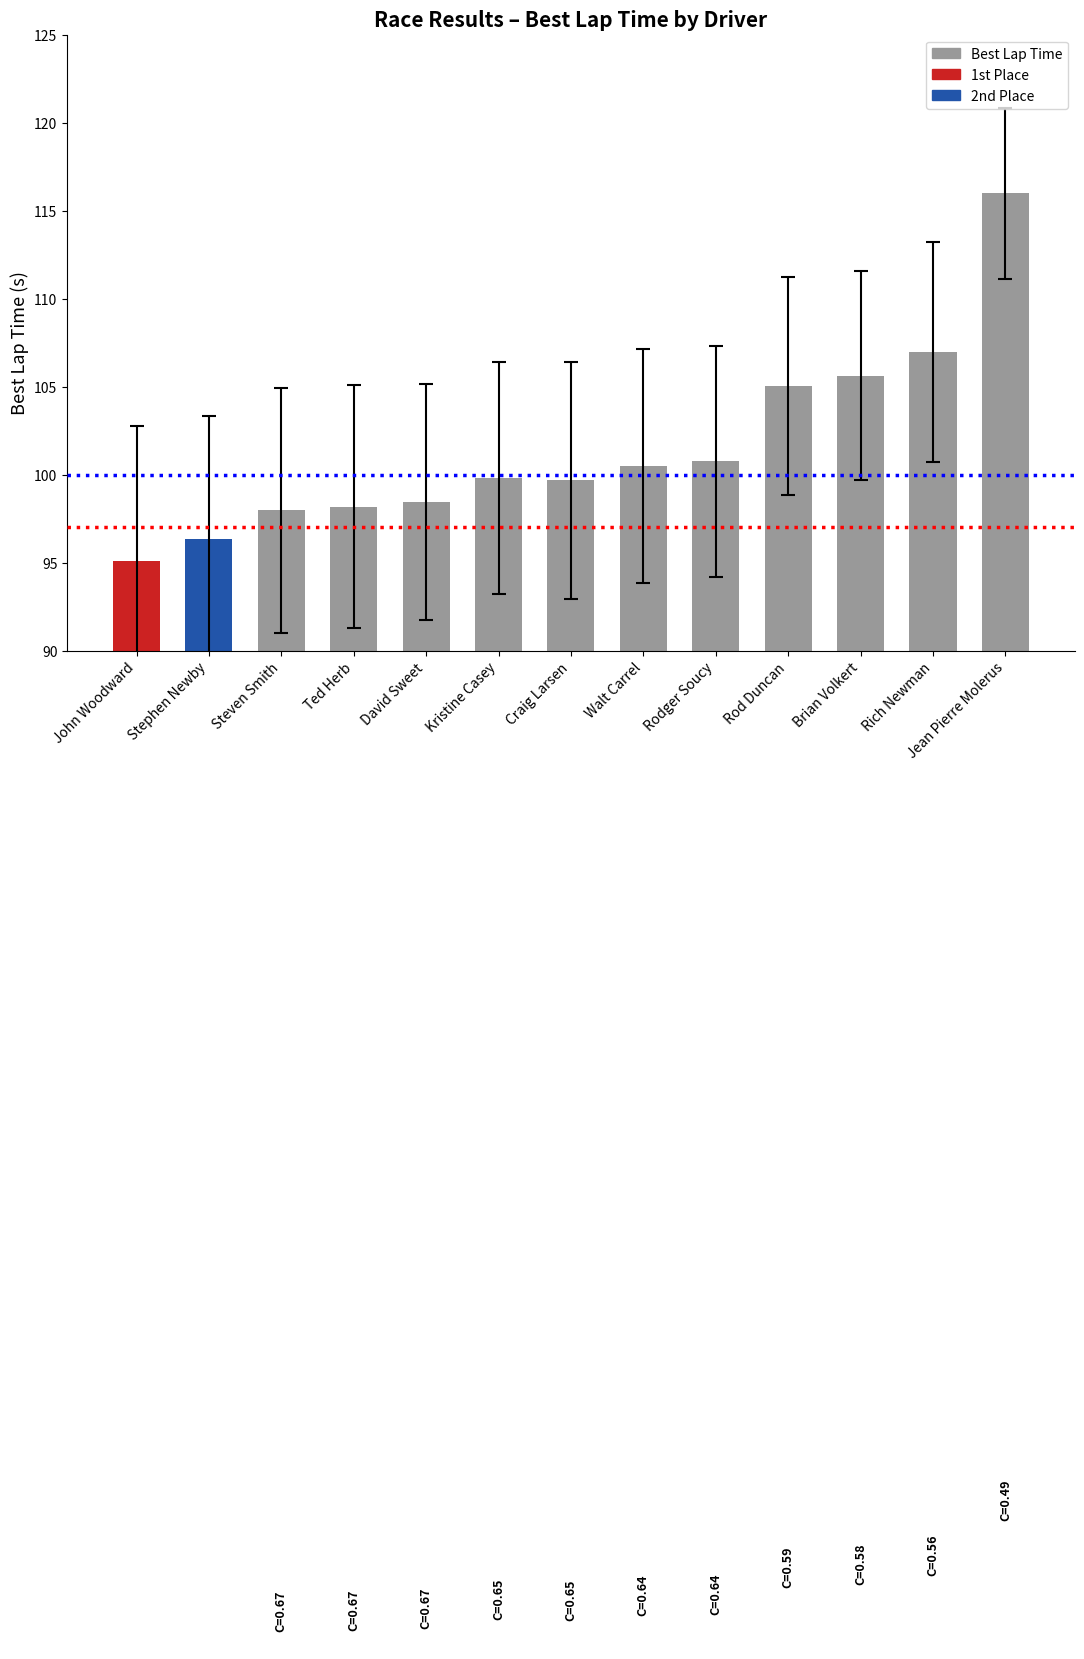

How many values are below 99?

5